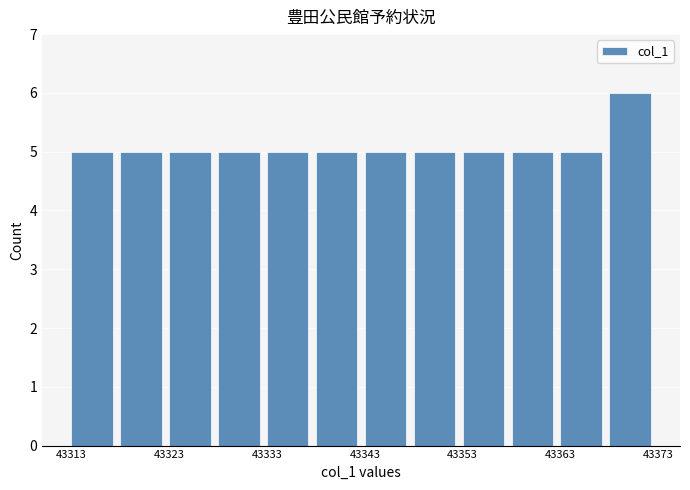

How tall is the bar that spans 43313 to 43318 on the x-axis? The values are not printed on the chart, so give them approximately, as read against the axis.

5